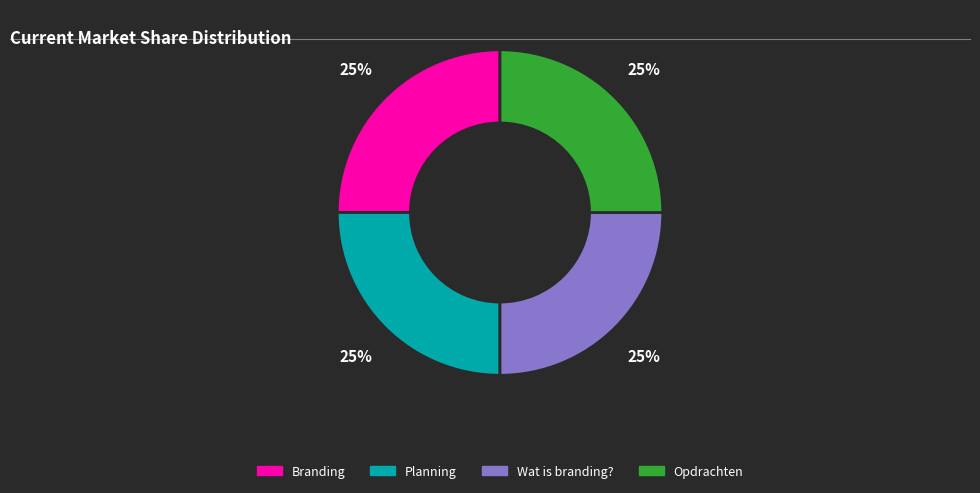

To the nearest percent, what is the average slice percentage?

25%